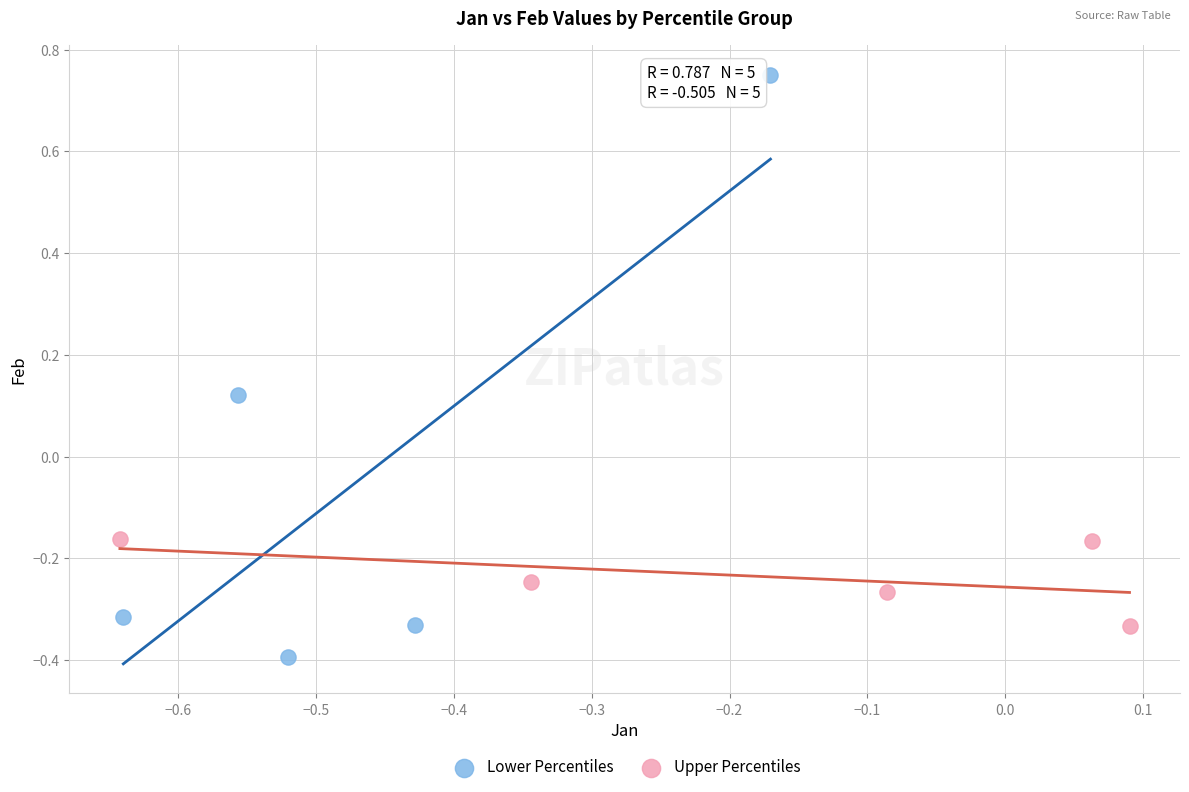

Which series reaches the minimum Y coordinate?

Lower Percentiles